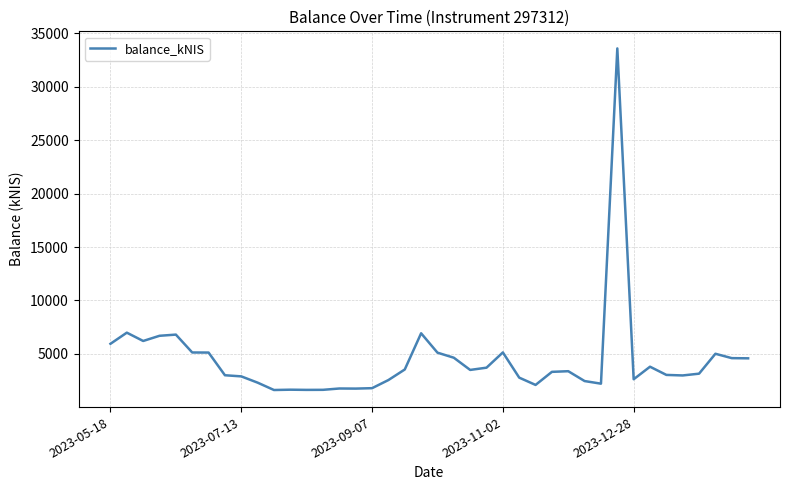

What is the maximum value shown in the chart?

33584.9